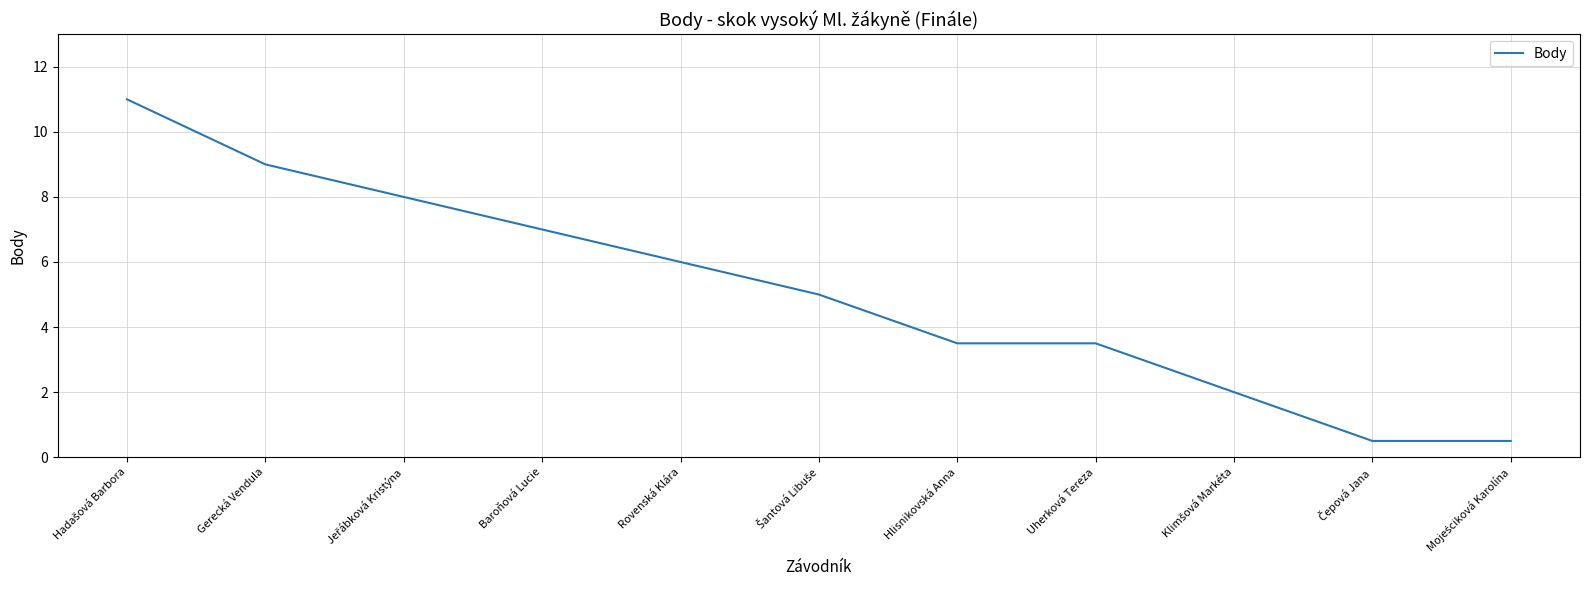

What position from the right is Uherková Tereza?

4